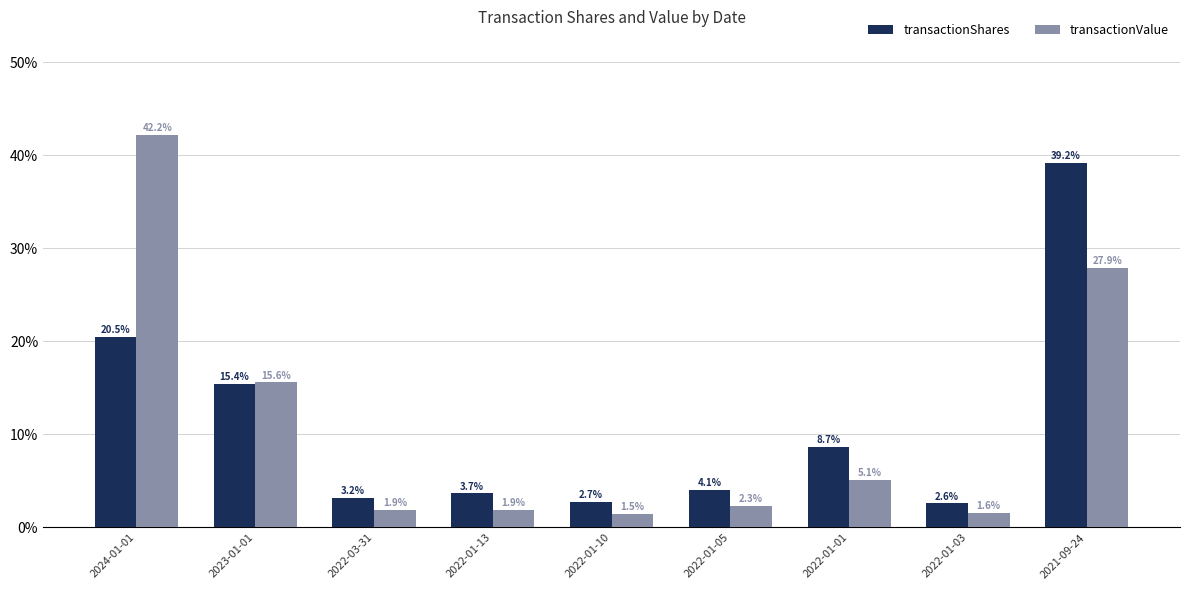

At how many categories does at least one series exceed 16?

2